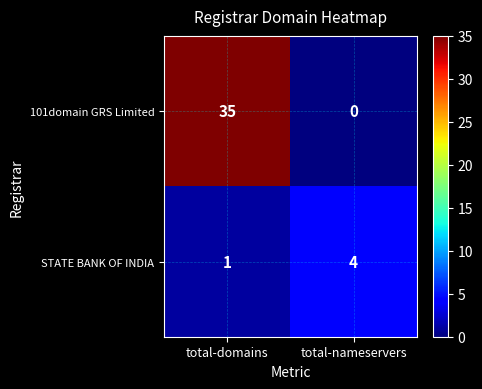

Count the number of data series in this chart.

2